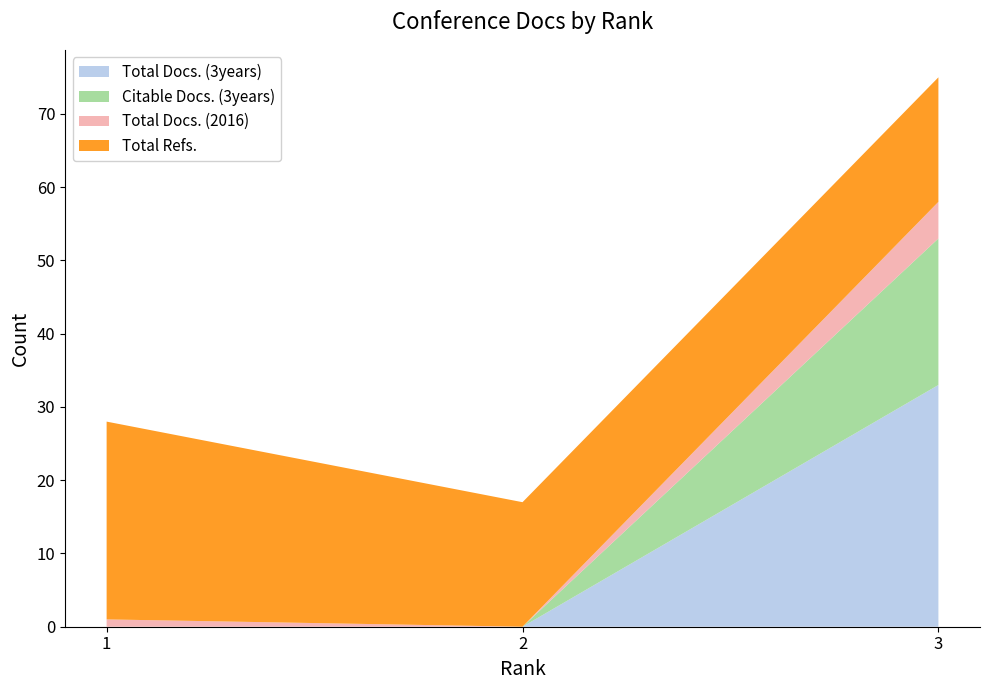

Reading left to right, what are all the values shown in this chart?

Total Docs. (3years): 3=33	2=0	1=0
Citable Docs. (3years): 3=20	2=0	1=0
Total Docs. (2016): 3=5	2=0	1=1
Total Refs.: 3=17	2=17	1=27